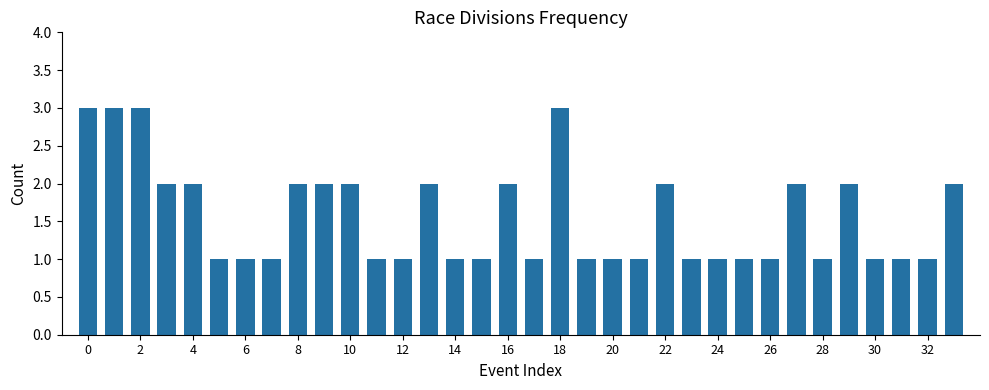

What is the value of the 18th bar from the left?

1